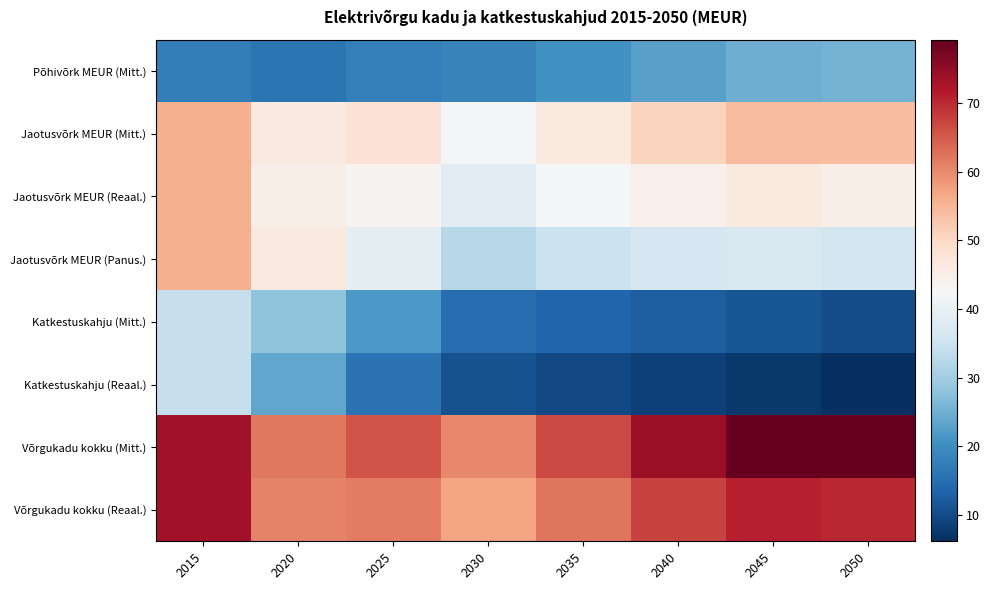

Between 2015 and 2045, which series saw the biggest shift?

Katkestuskahju (Reaal.)